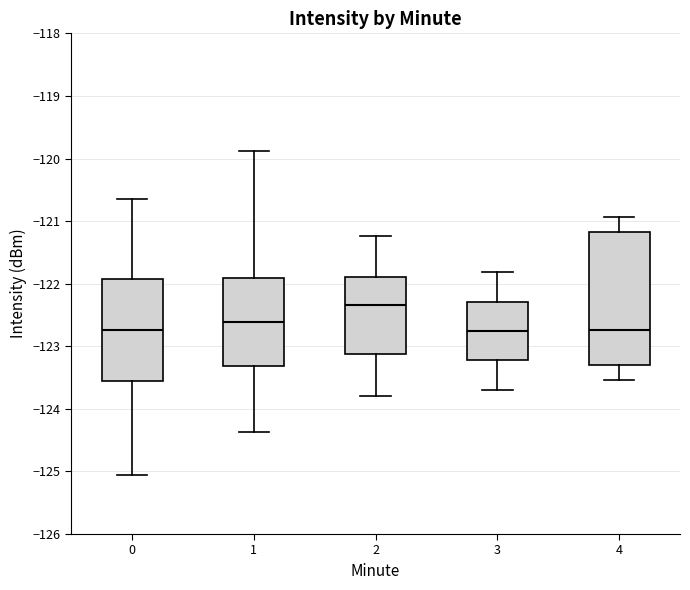

Reading left to right, read every box against the y-axis: the position of its median line, the range the box covers, and the ends of its whiskers. The values are not printed on the chart, so give them approximately, as read against the axis.

0: median -122.7, box -123.5 to -121.9, whiskers -125.1 to -120.6
1: median -122.6, box -123.3 to -121.9, whiskers -124.4 to -119.9
2: median -122.3, box -123.1 to -121.9, whiskers -123.8 to -121.2
3: median -122.8, box -123.2 to -122.3, whiskers -123.7 to -121.8
4: median -122.7, box -123.3 to -121.2, whiskers -123.5 to -120.9